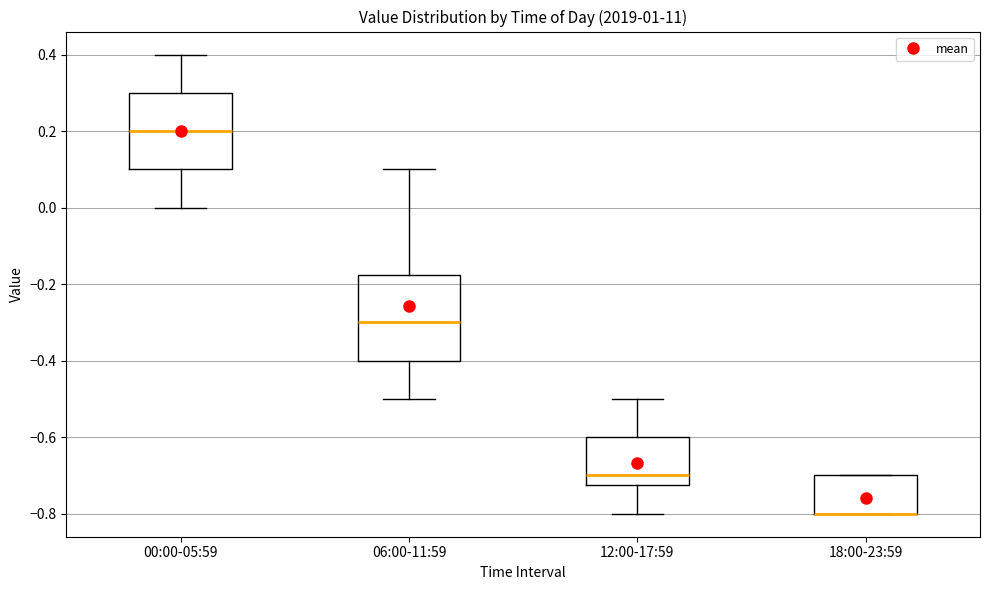

Comparing the boxes themselves (not the whiskers), which one is the tallest?

06:00-11:59